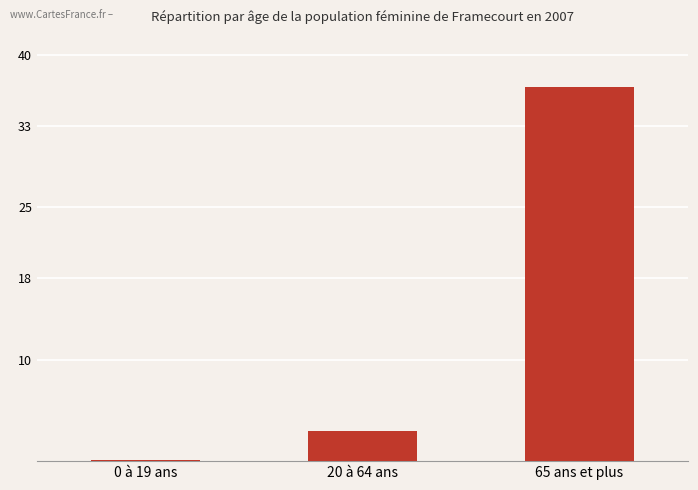

Which label corresponds to the largest value in the chart?

65 ans et plus